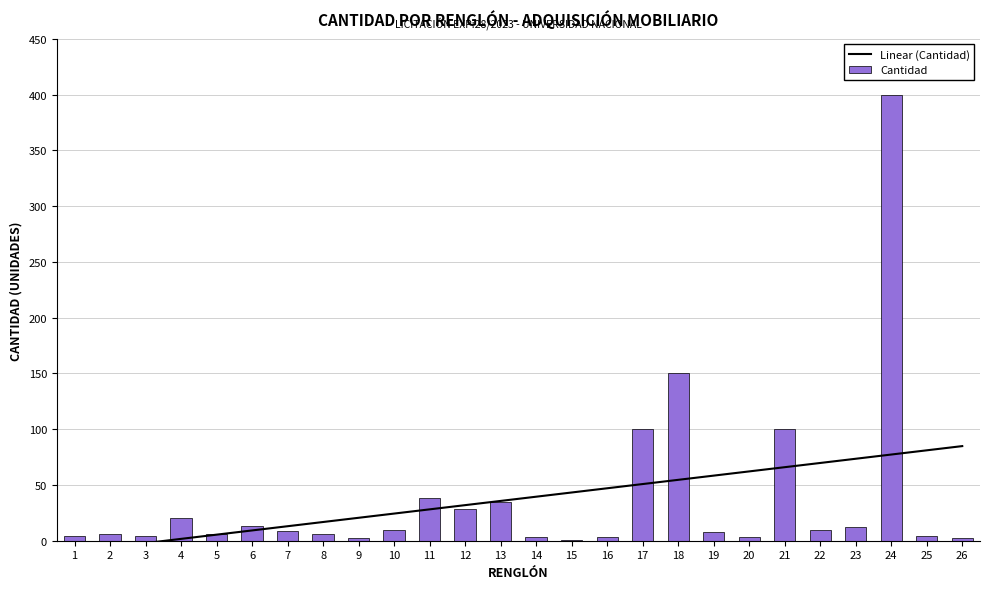

What is the value of the Cantidad bar at the 12th from the left?

28.0